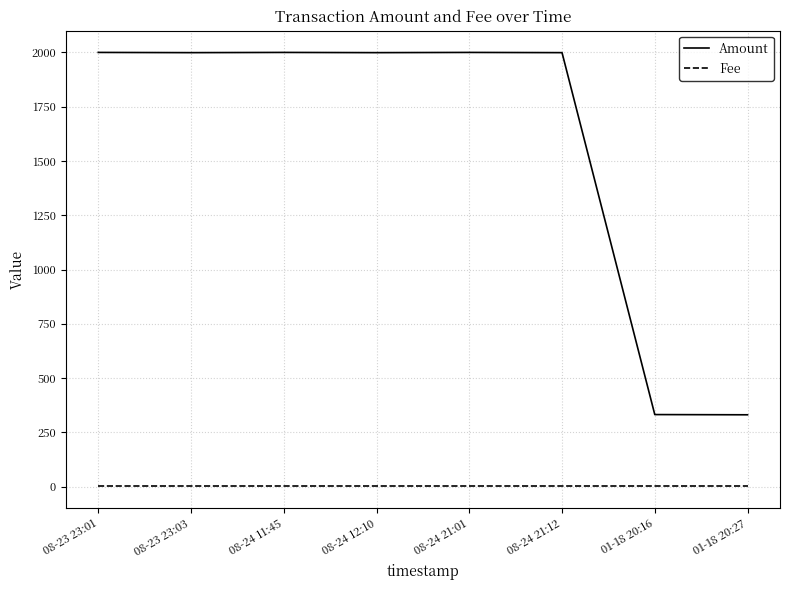

Which series has the largest range (max minus min)?

Amount